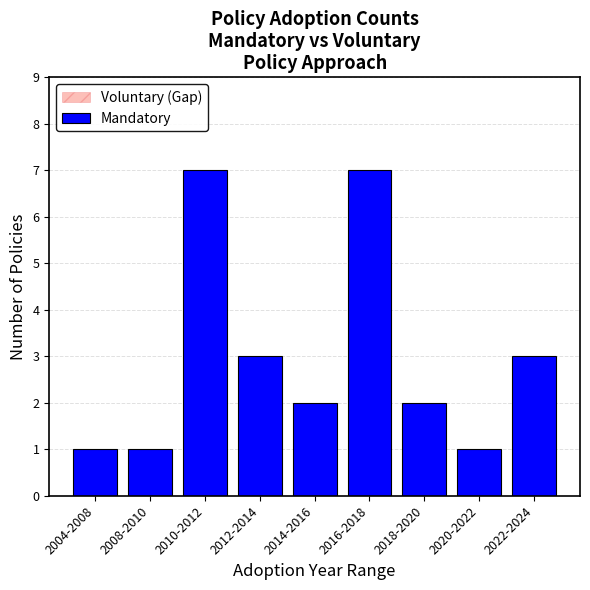

How many values in the Voluntary (Gap) series exceed 0?

1